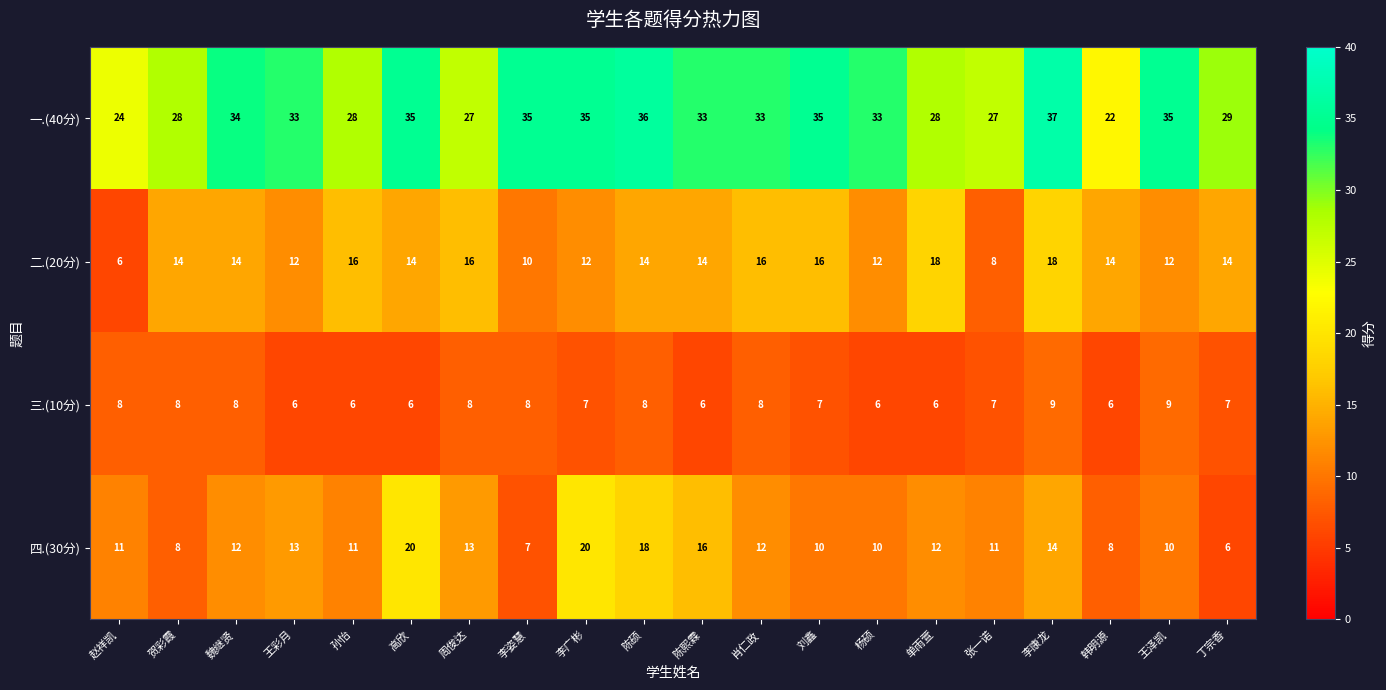

What is the minimum value shown in the chart?

6